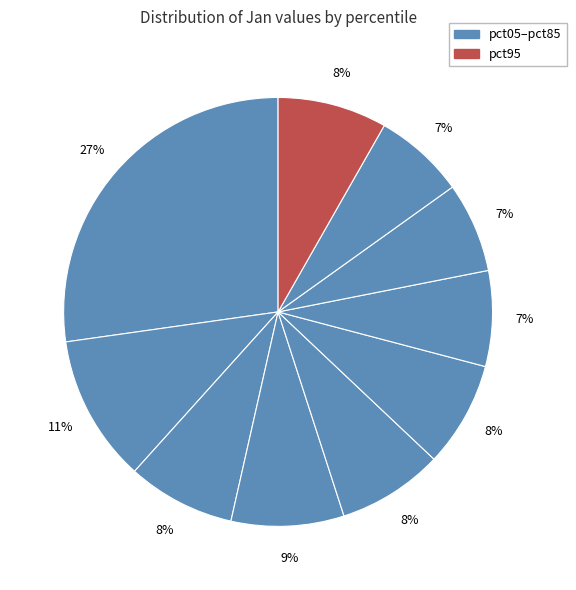

To the nearest percent, what is the average slice percentage?

10%